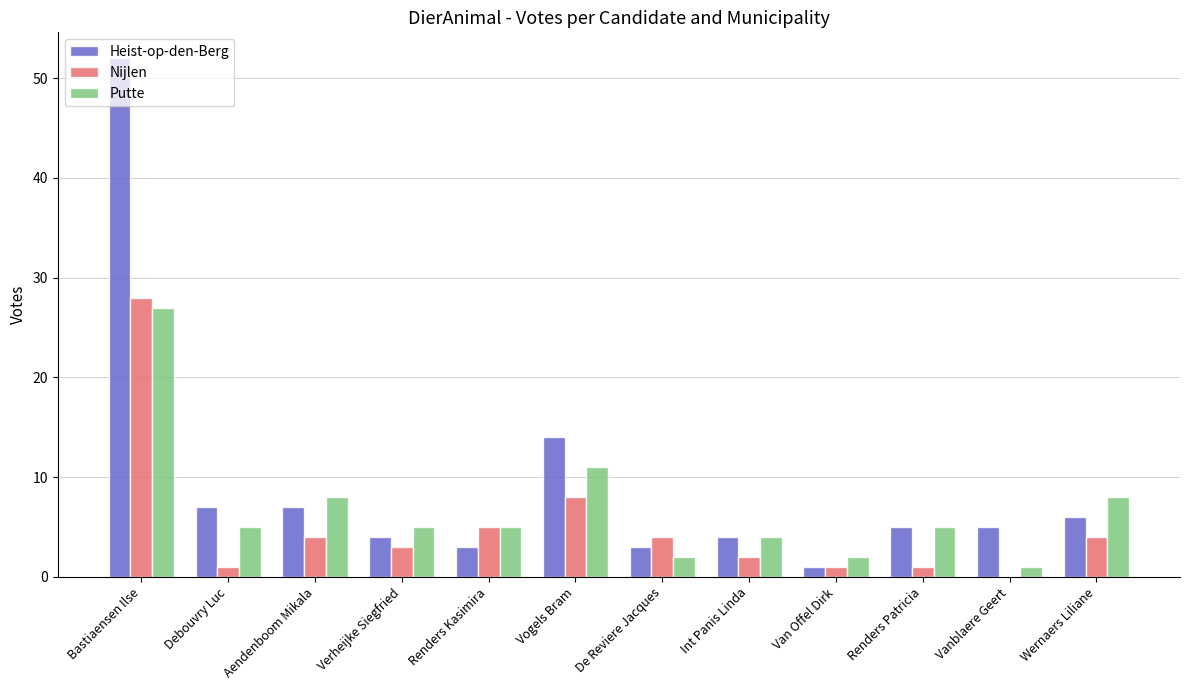

Is it true that Putte equals 2 at Van Offel Dirk?

True